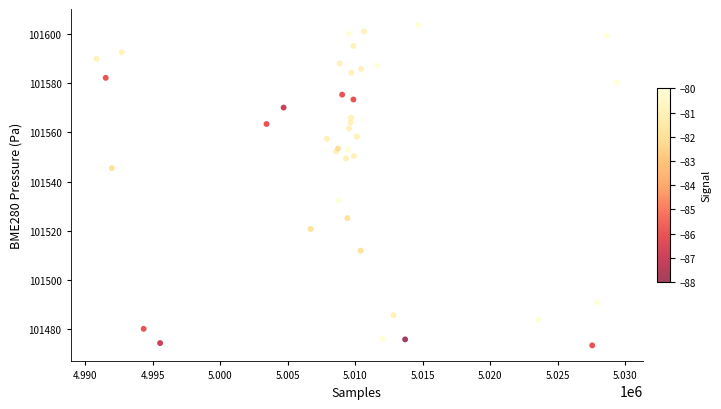

What Y value in the scatter plot is closest to 101538?

101532.3